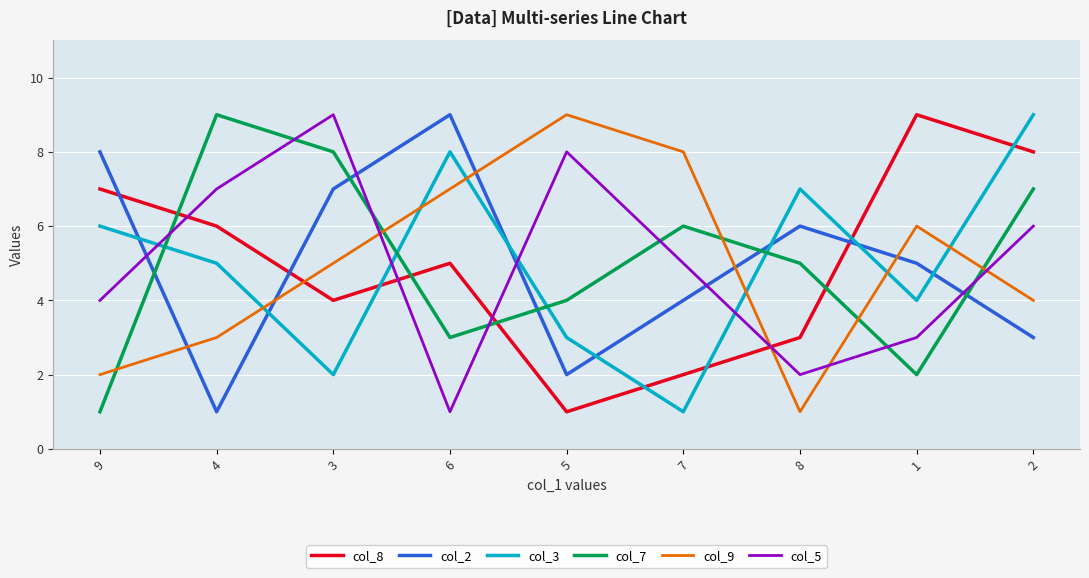

Count the number of categories in the chart.

9